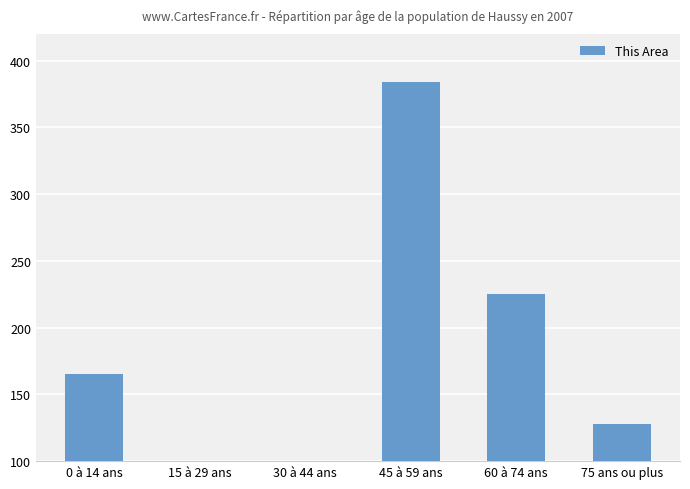

Is it true that the value at 0 à 14 ans is 215?

False